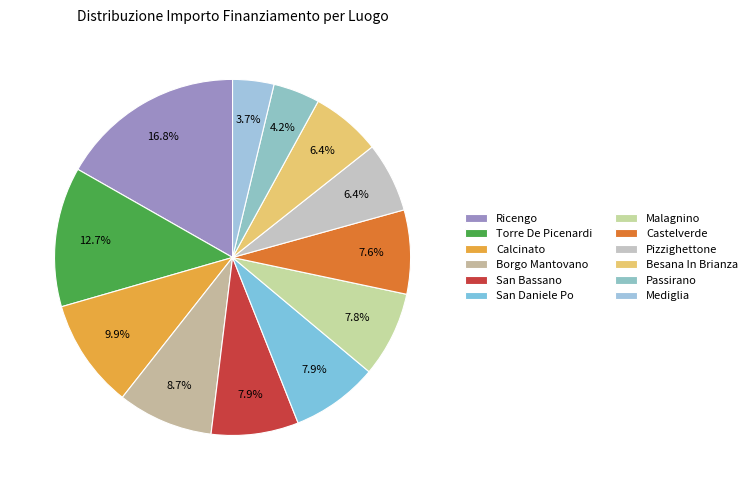

How many slices are in this pie chart?

12